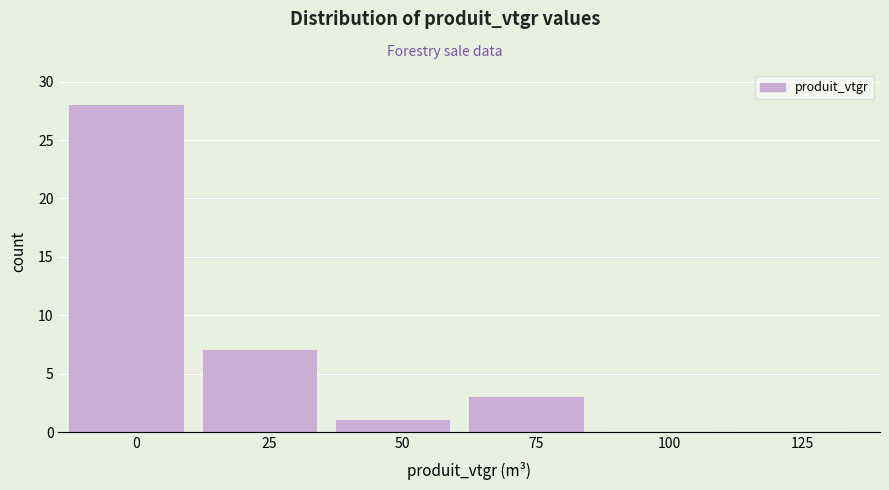

Reading left to right, list all the values displayed in this chart.

0=28	25=7	50=1	75=3	100=0	125=0